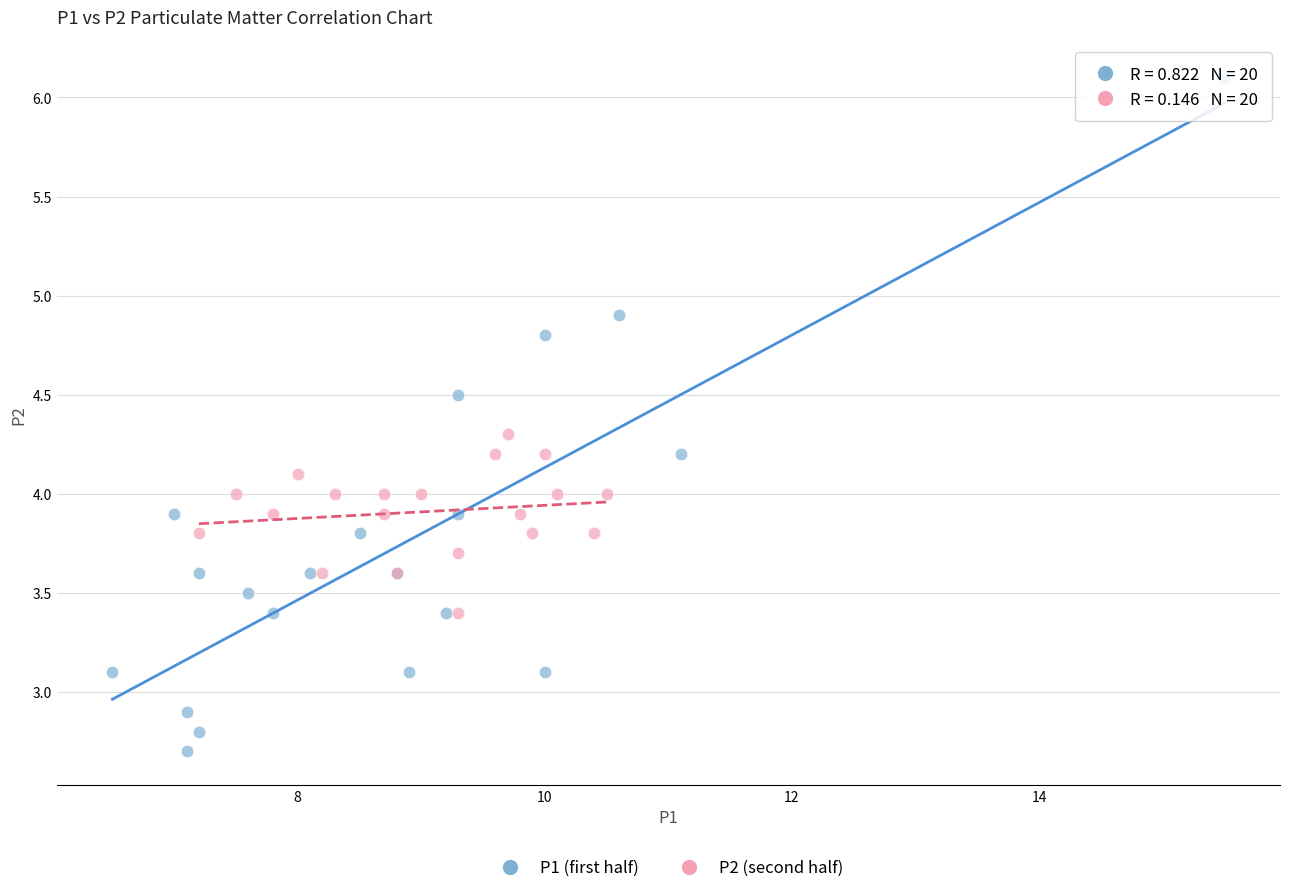

Which series contains the highest Y value?

P1 (first half)